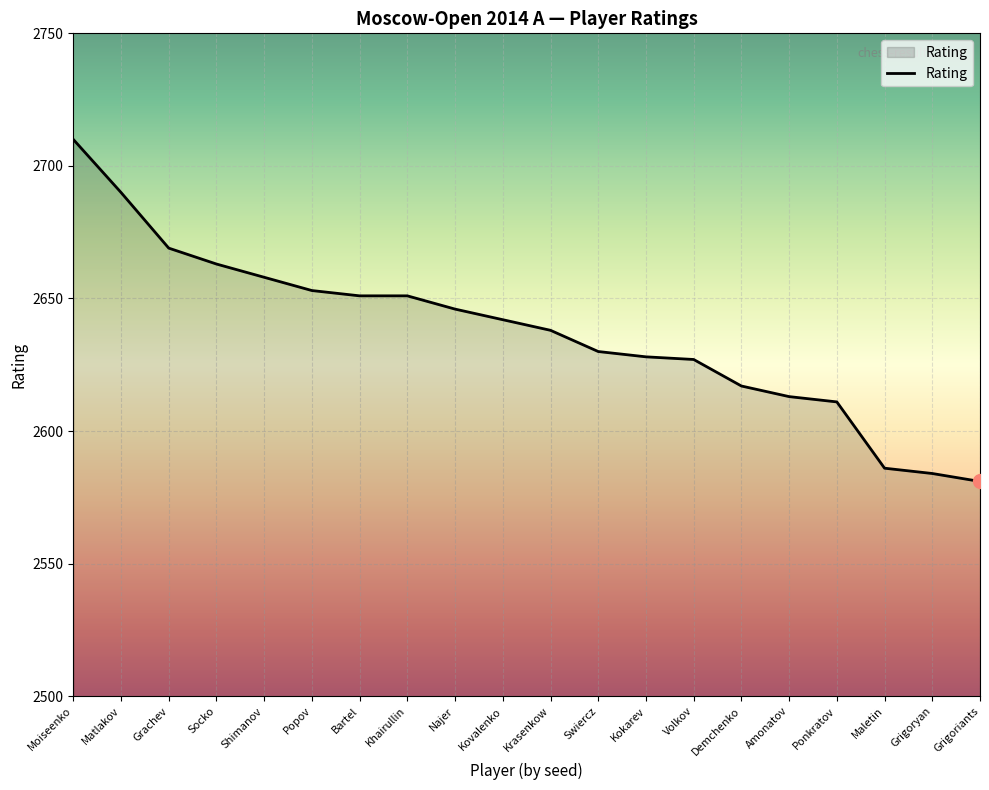

The value at Ponkratov is 2611. True or false?

True